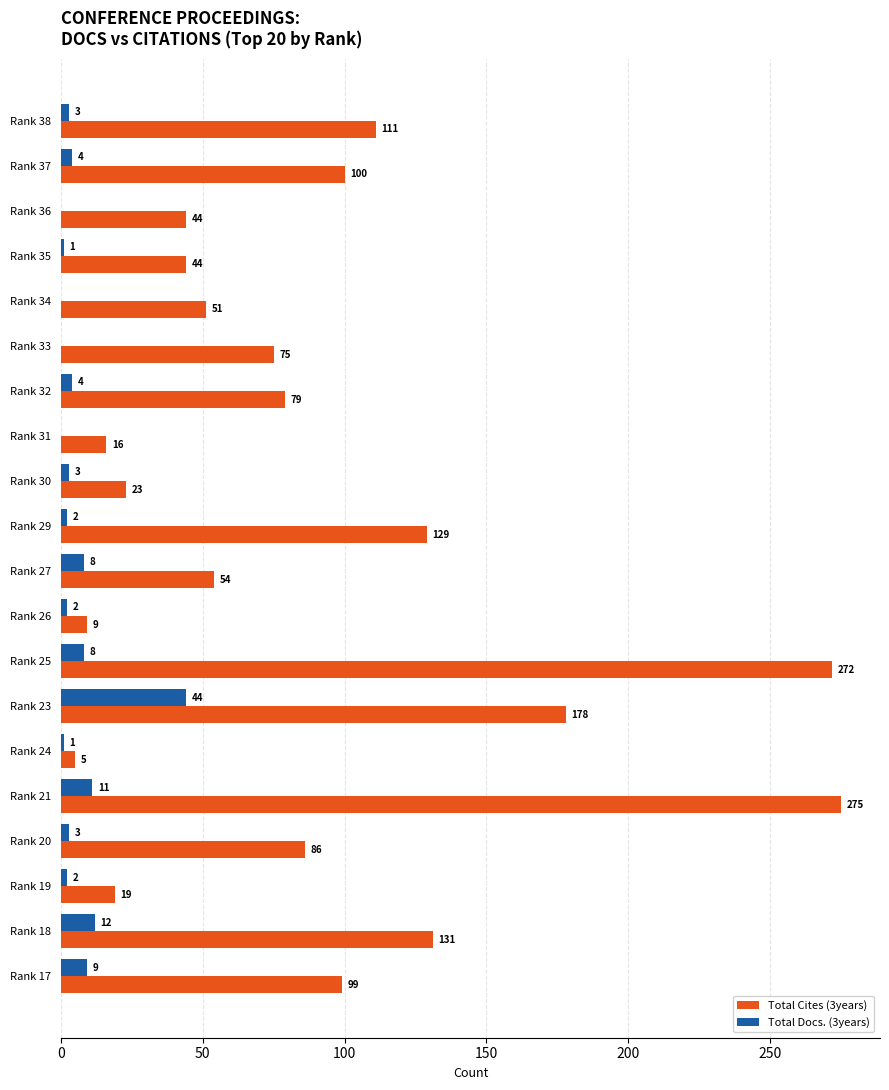

The Total Docs. (3years) series shows -27 at Rank 36. True or false?

False